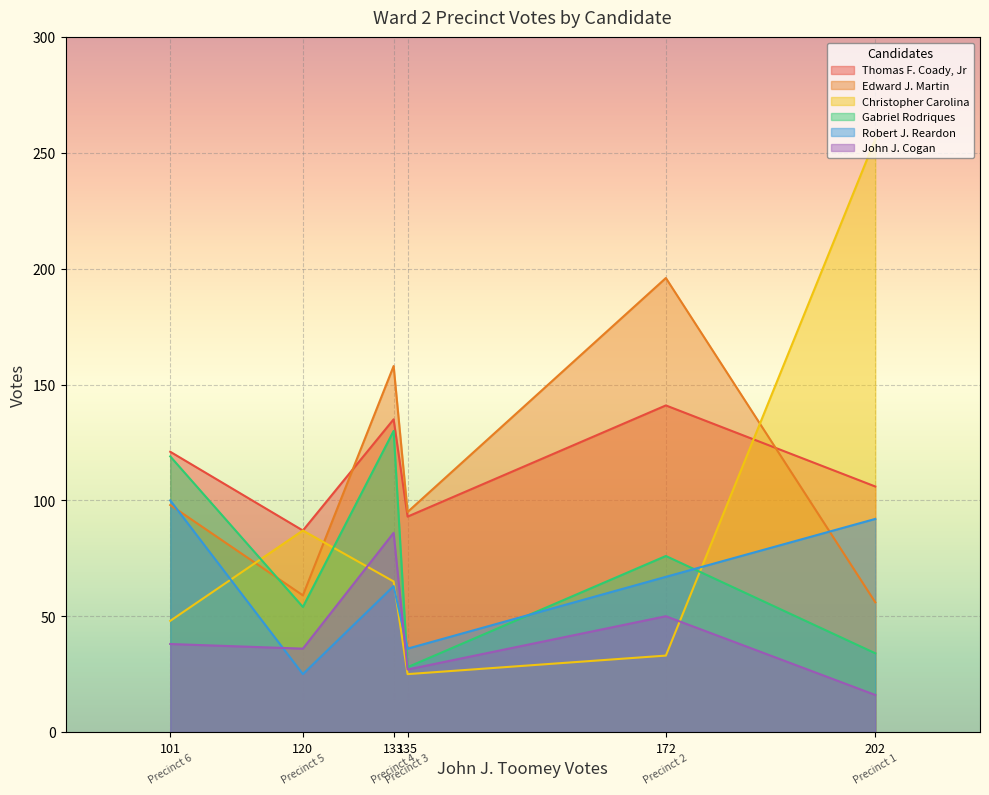

How many times do Gabriel Rodriques and Christopher Carolina cross each other?

3